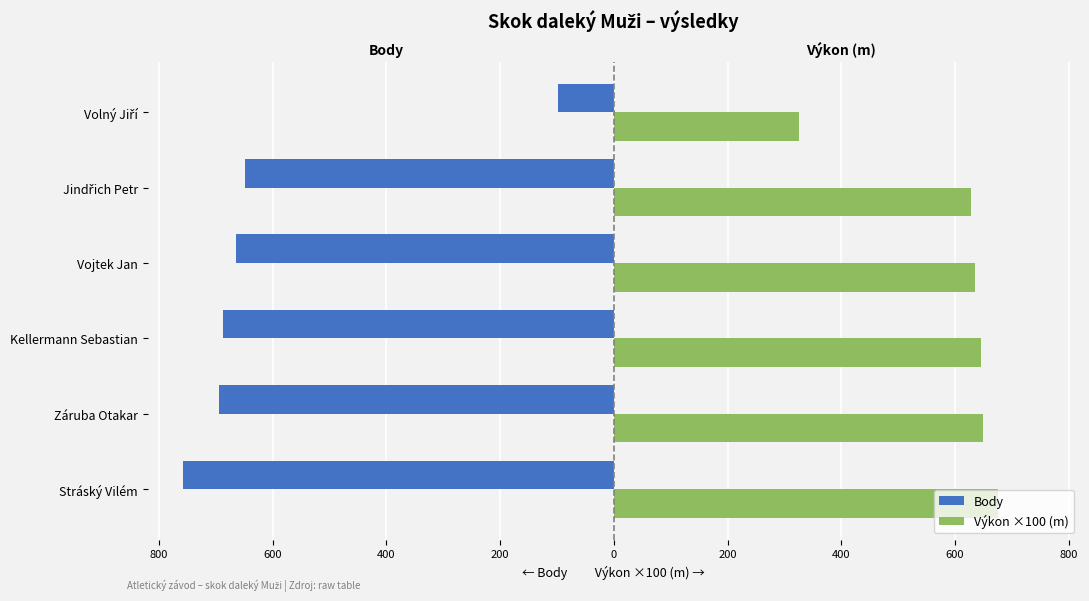

How many bars are there in each group?

2